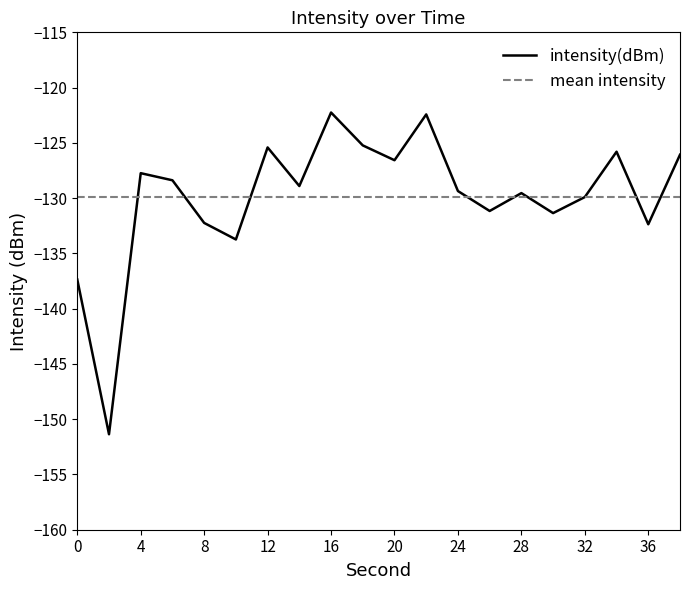

Reading left to right, extract all data points from this chart.

-137.4	-151.4	-127.7	-128.4	-132.2	-133.7	-125.4	-128.9	-122.3	-125.2	-126.6	-122.4	-129.4	-131.2	-129.5	-131.4	-129.9	-125.8	-132.4	-126.1